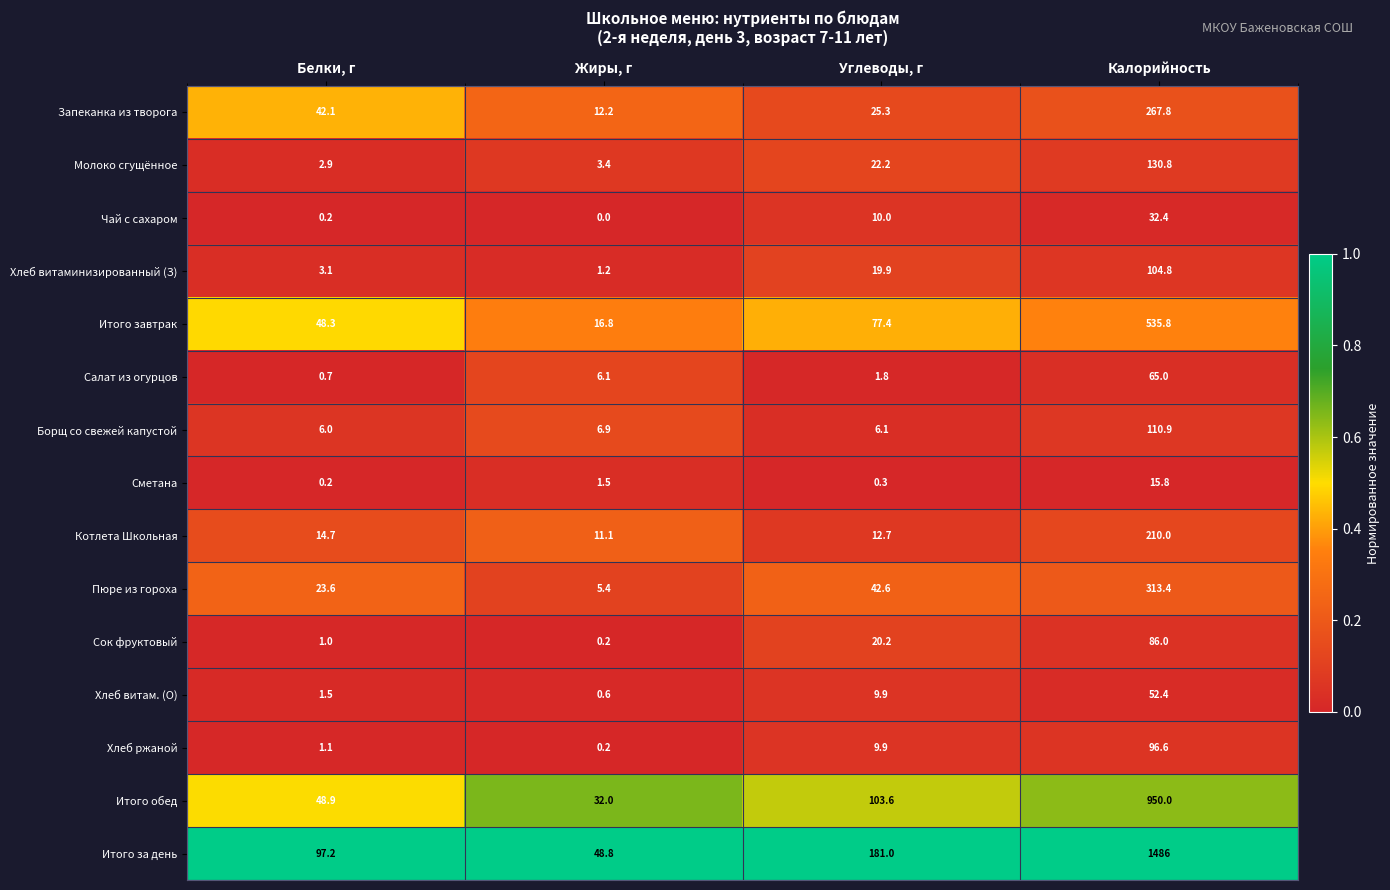

List the series in order of their peak value, highest first.

Итого за день, Итого обед, Итого завтрак, Пюре из гороха, Запеканка из творога, Котлета Школьная, Молоко сгущённое, Борщ со свежей капустой, Хлеб витаминизированный (З), Хлеб ржаной, Сок фруктовый, Салат из огурцов, Хлеб витам. (О), Чай с сахаром, Сметана